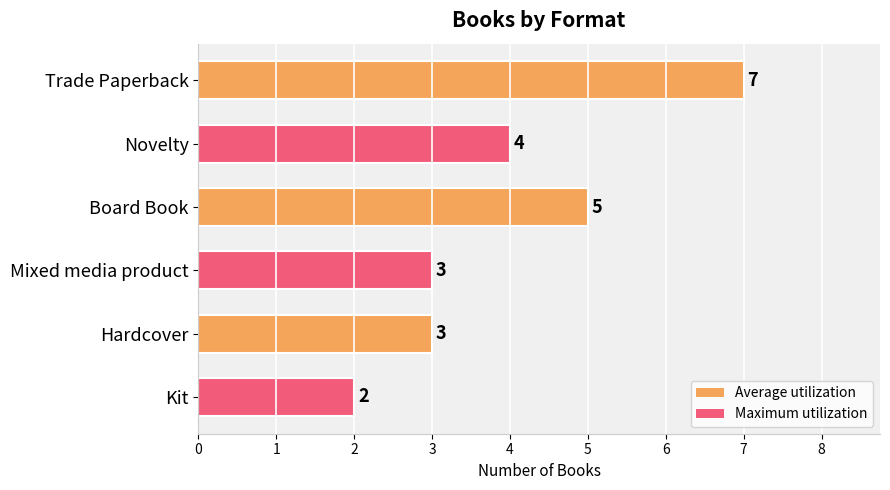

Is it true that the value at Trade Paperback is 3?

False